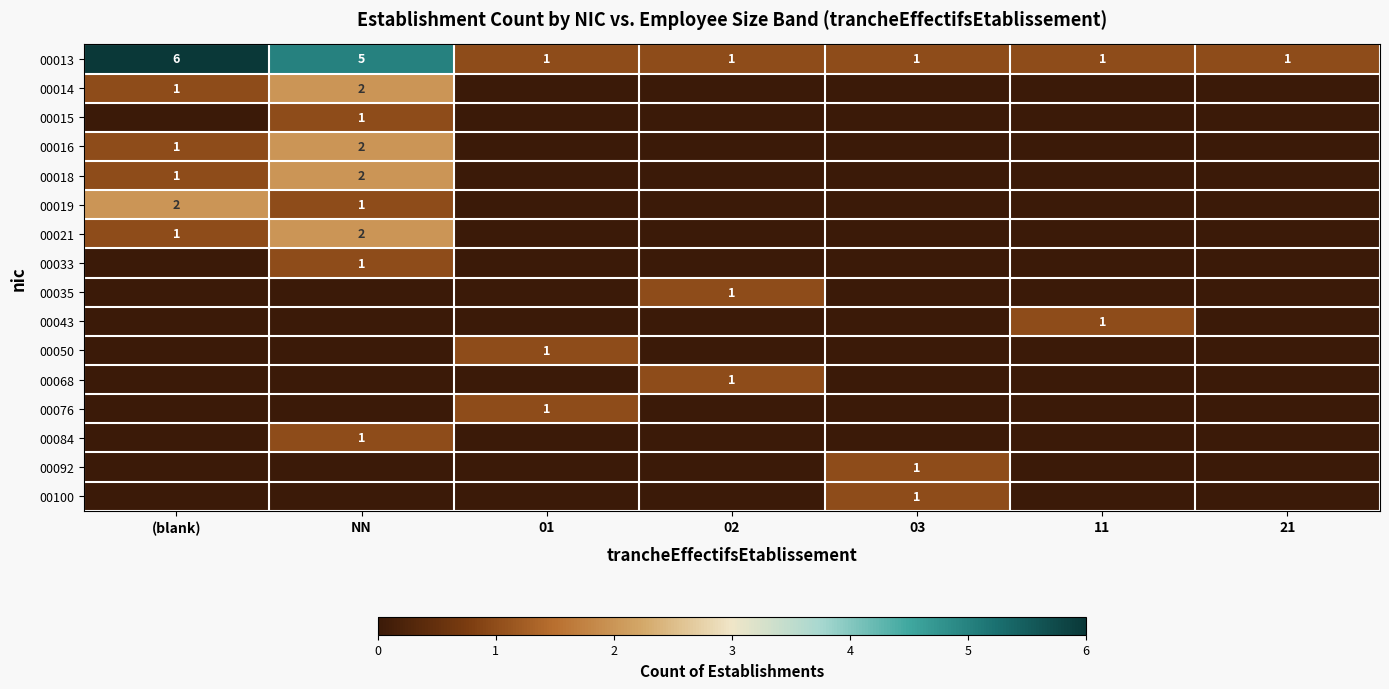

The 00014 series shows 2 at NN. True or false?

True